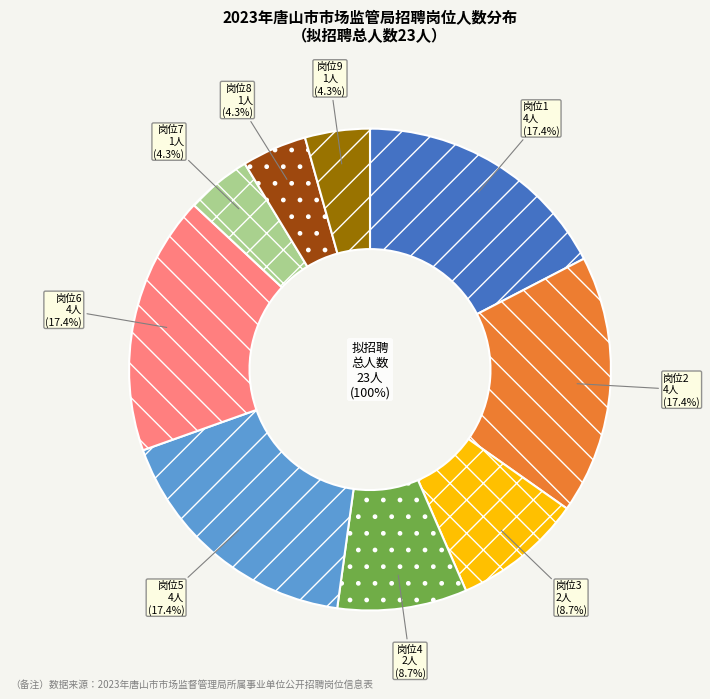

To the nearest percent, what percentage of the pie is 岗位6?

17%